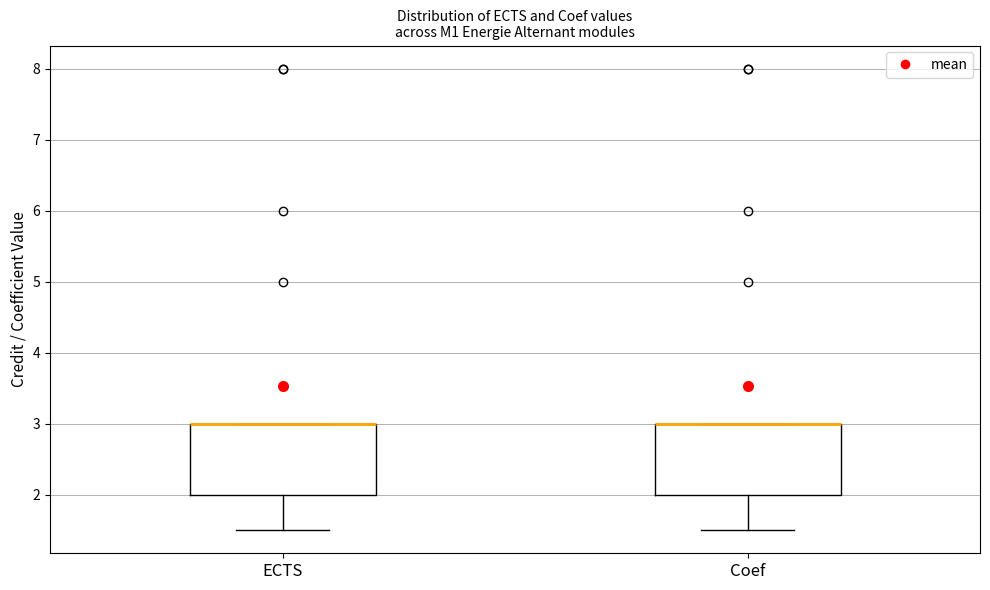

Reading left to right, transcribe this box plot: for each box, give where its median line is, the range the box spans, and where its two whiskers end, as read against the y-axis. The values are not printed on the chart, so give them approximately, as read against the axis.

ECTS: median 3.0 (drawn on the box's upper edge), box 2.0 to 3.0, whiskers 1.5 to 3.0
Coef: median 3.0 (drawn on the box's upper edge), box 2.0 to 3.0, whiskers 1.5 to 3.0